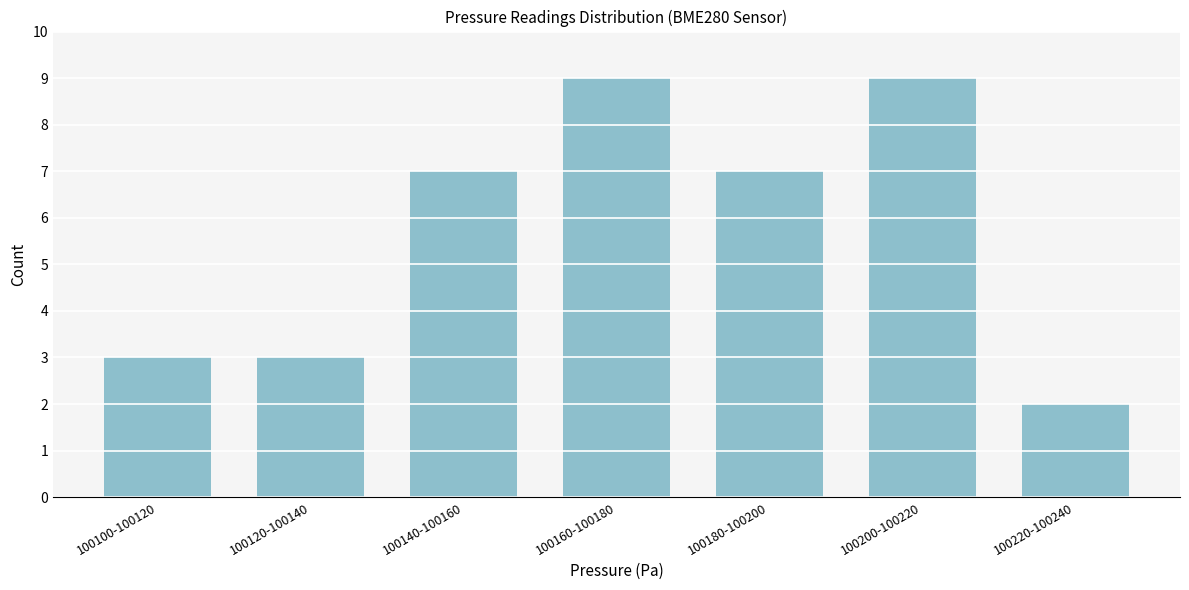

Reading right to left, extract all data points from this chart.

2	9	7	9	7	3	3